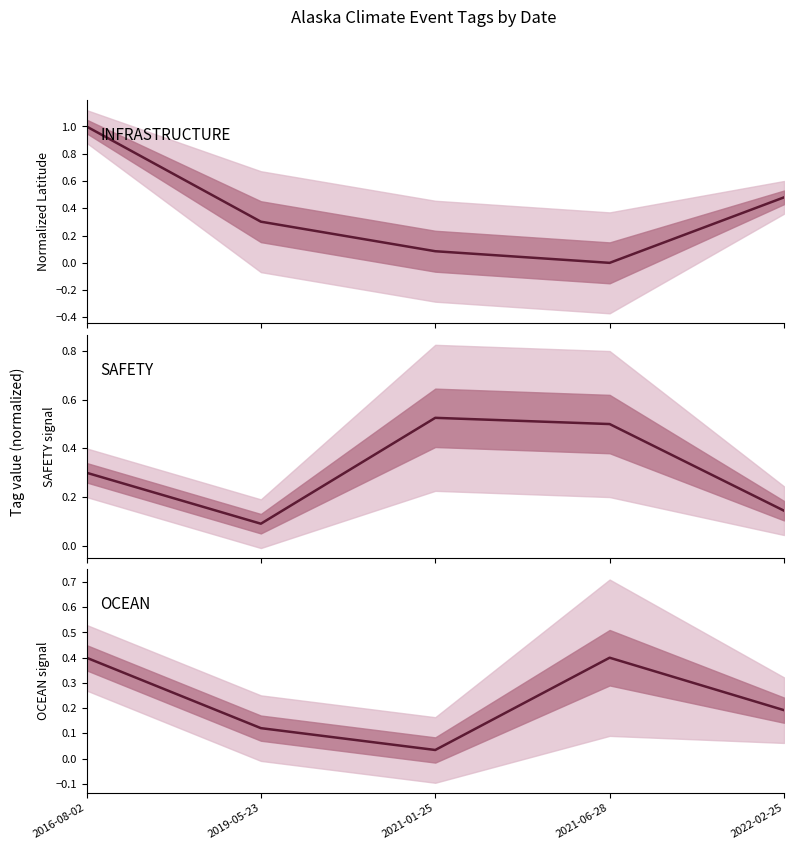

Does the chart display data point markers on the line(s)?

No